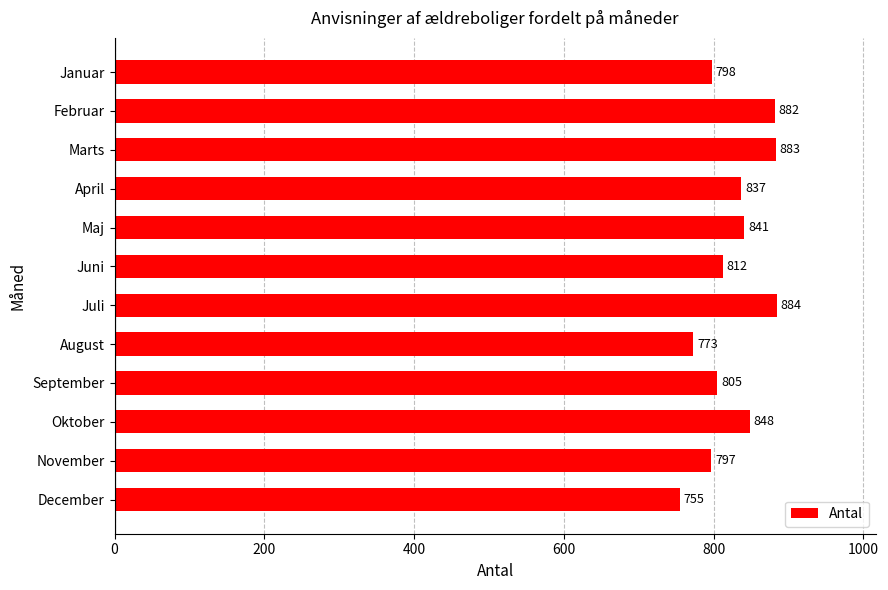

What is the minimum value shown in the chart?

755